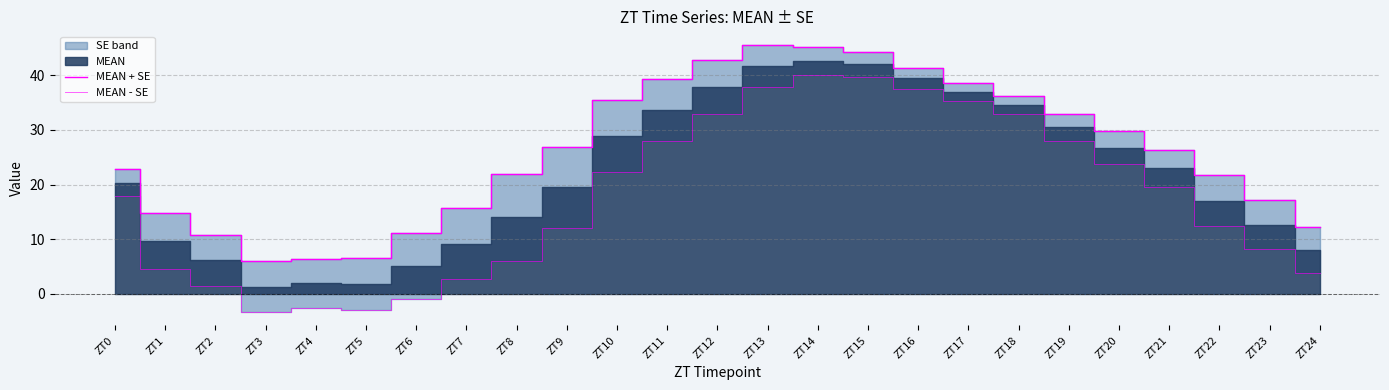

Which series has the largest total across all categories?

MEAN + SE